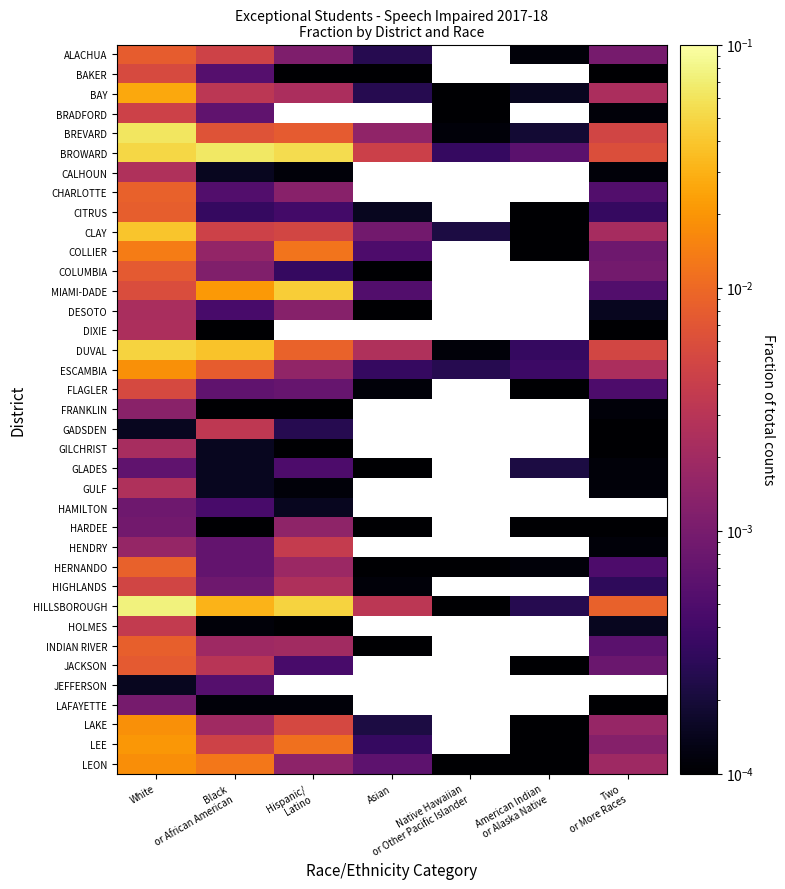

How many values in JACKSON are above zero?

5